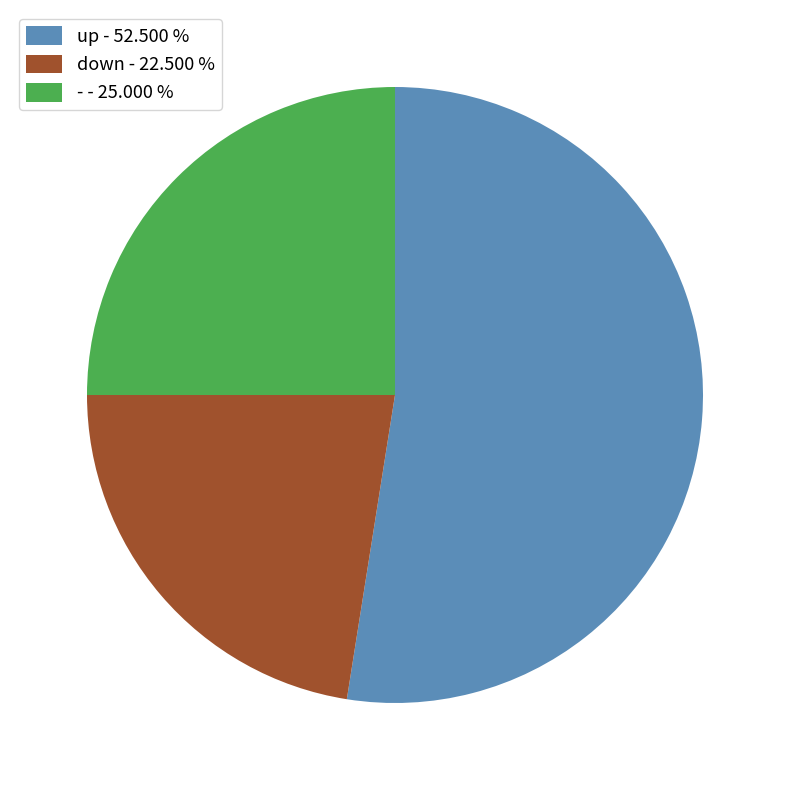

What is the largest slice in the pie chart?

up